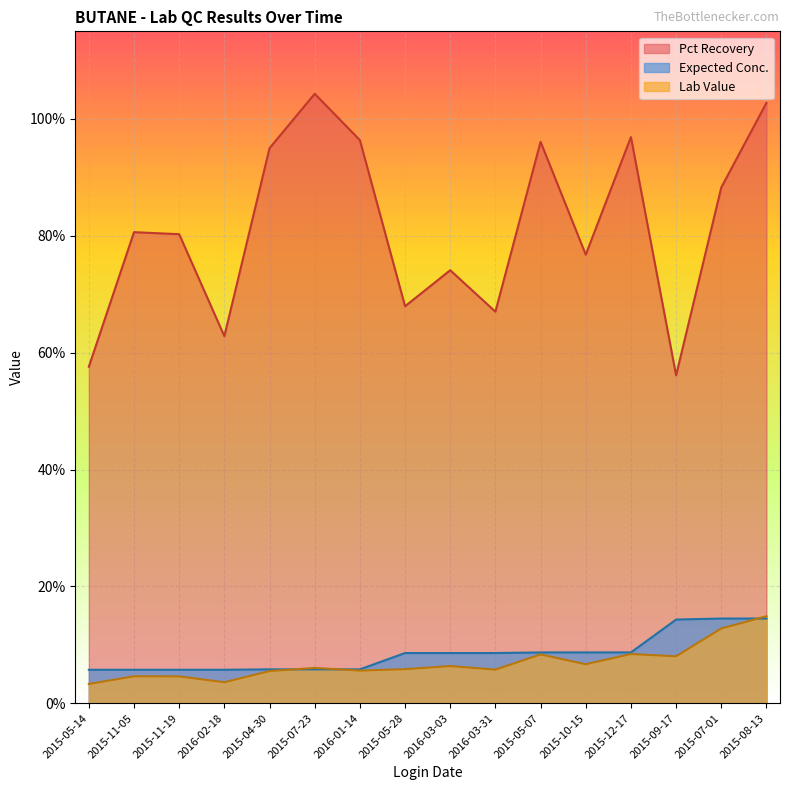

Which series changed the most between 2015-11-05 and 2015-04-30?

Pct Recovery